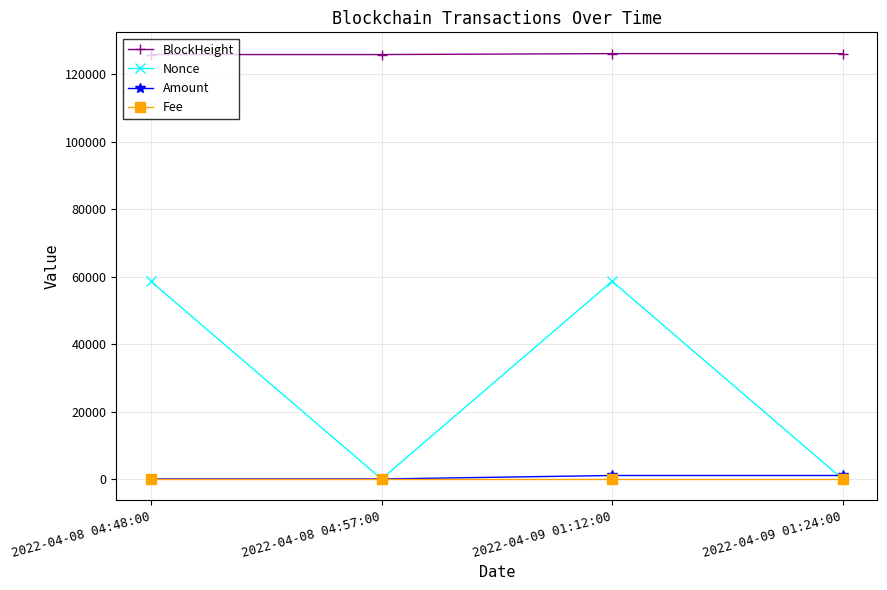

The value of Nonce at 2022-04-08 04:57:00 is 32184.6. True or false?

False